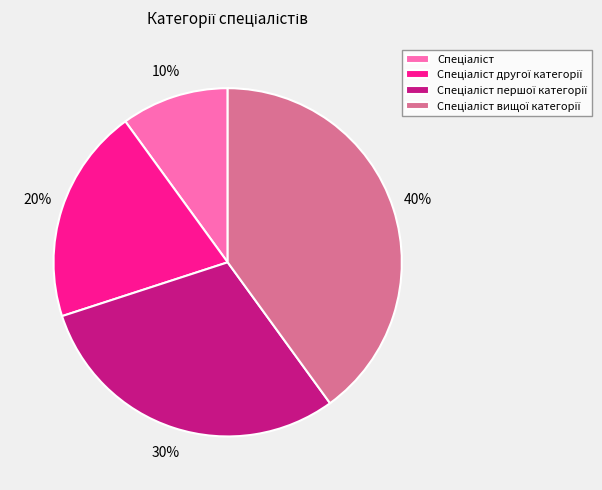

To the nearest percent, what is the average slice percentage?

25%